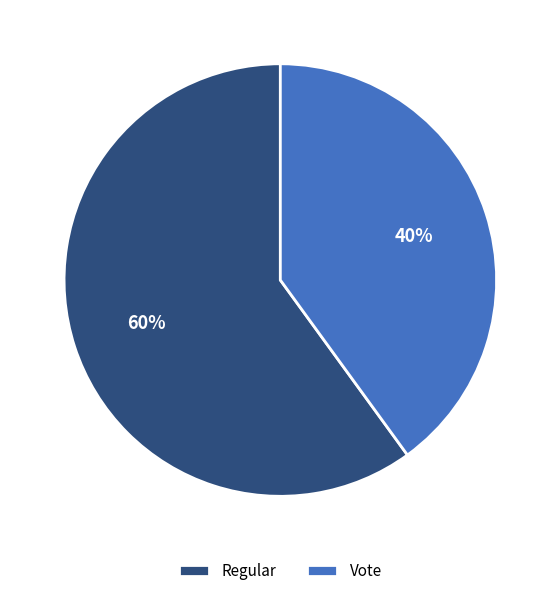

Do Regular and Vote together represent more than half of the pie?

Yes